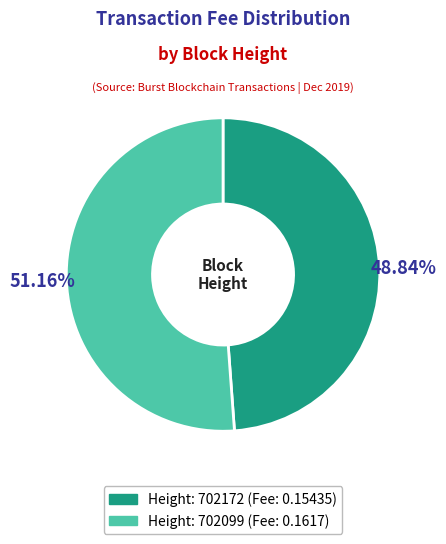

Is there a majority slice in this chart?

Yes